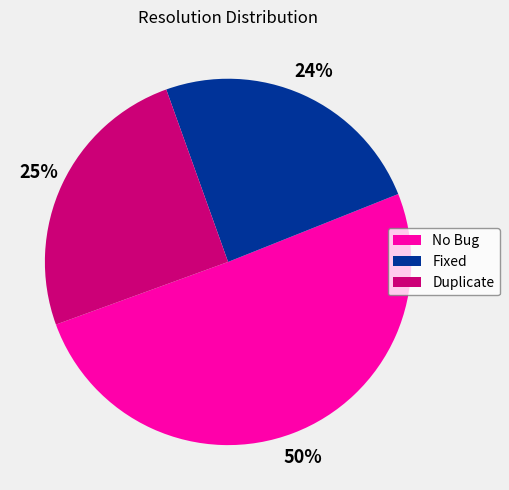

How many slices are in this pie chart?

3